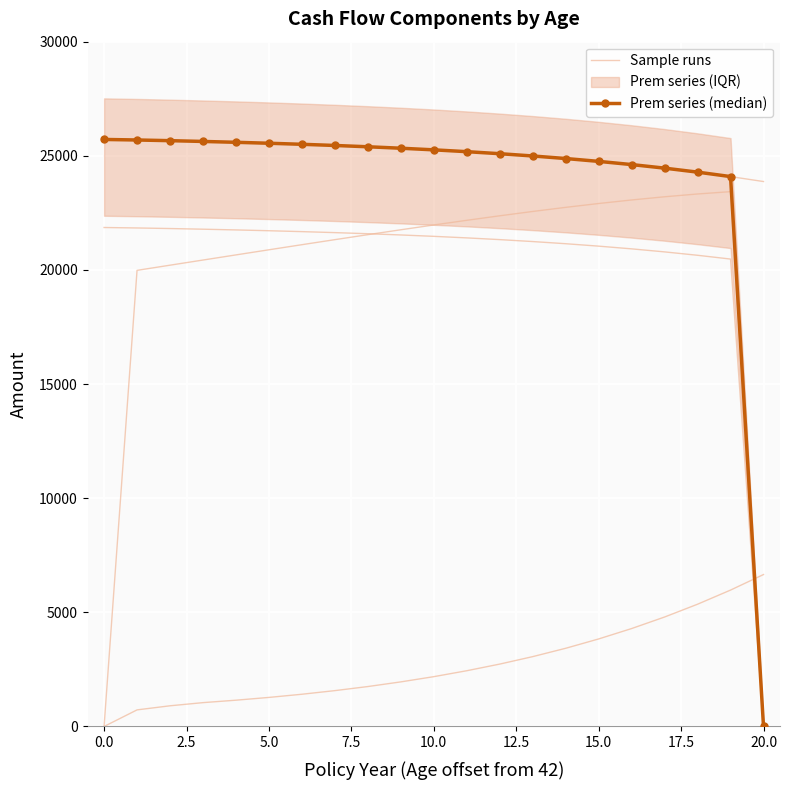

True or false: Sample runs has a value of 5616.3 at 15.

False